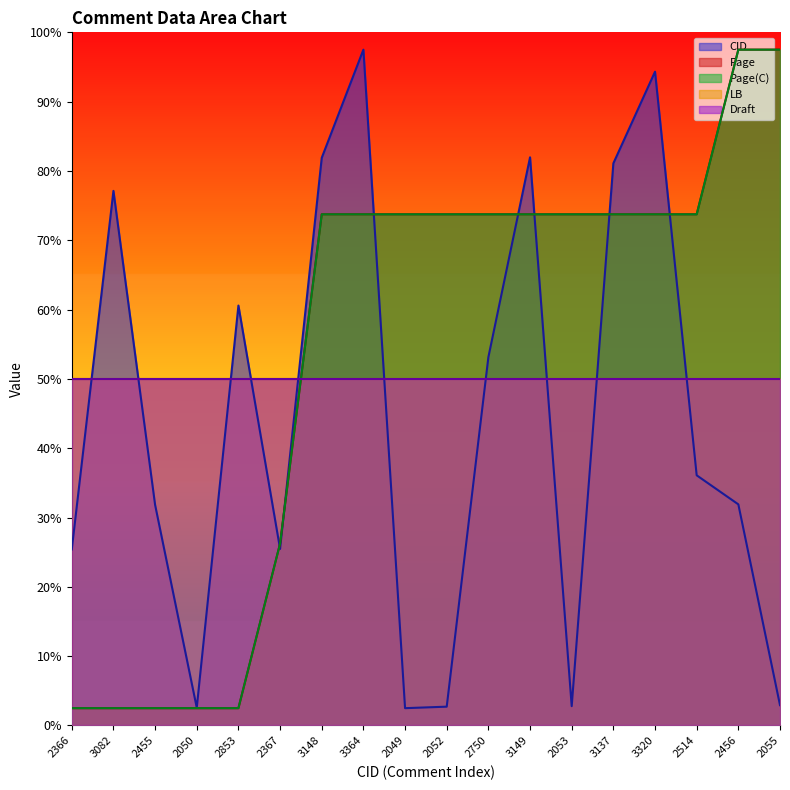

Which series has the widest spread of values?

CID